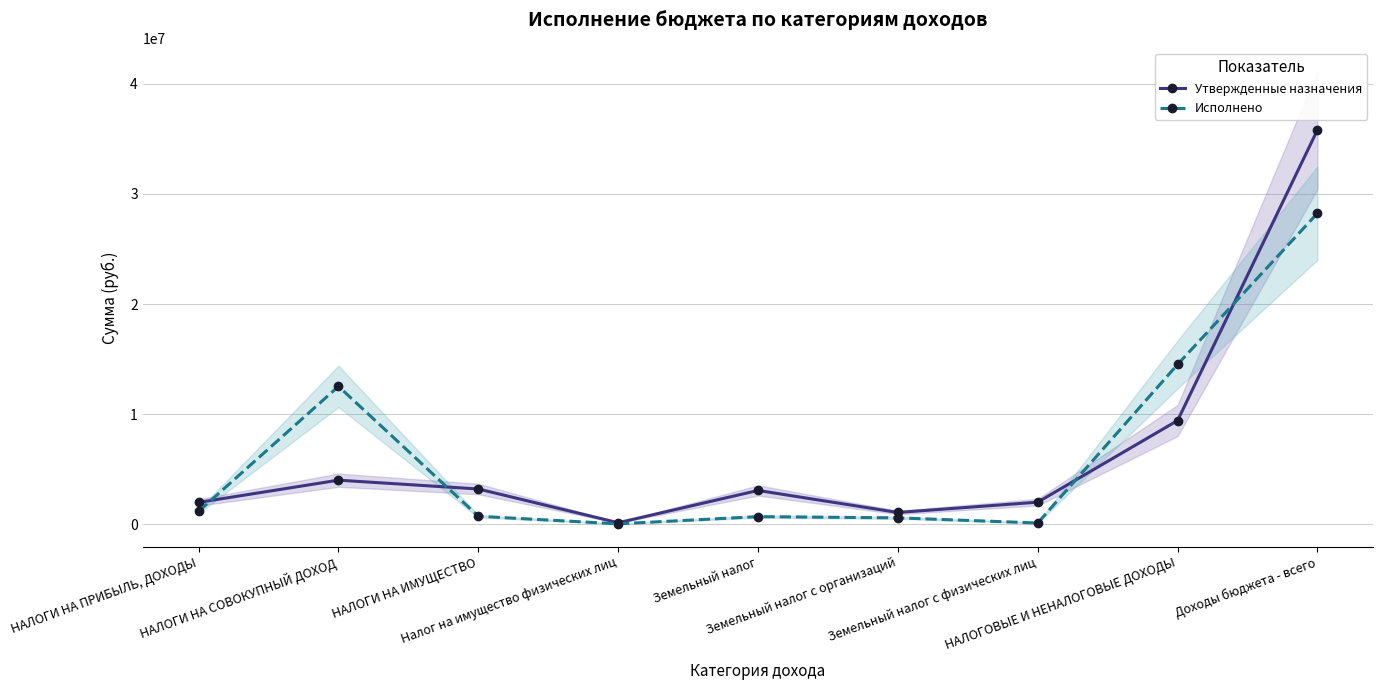

Which has a higher value, НАЛОГОВЫЕ И НЕНАЛОГОВЫЕ ДОХОДЫ or Земельный налог?

НАЛОГОВЫЕ И НЕНАЛОГОВЫЕ ДОХОДЫ